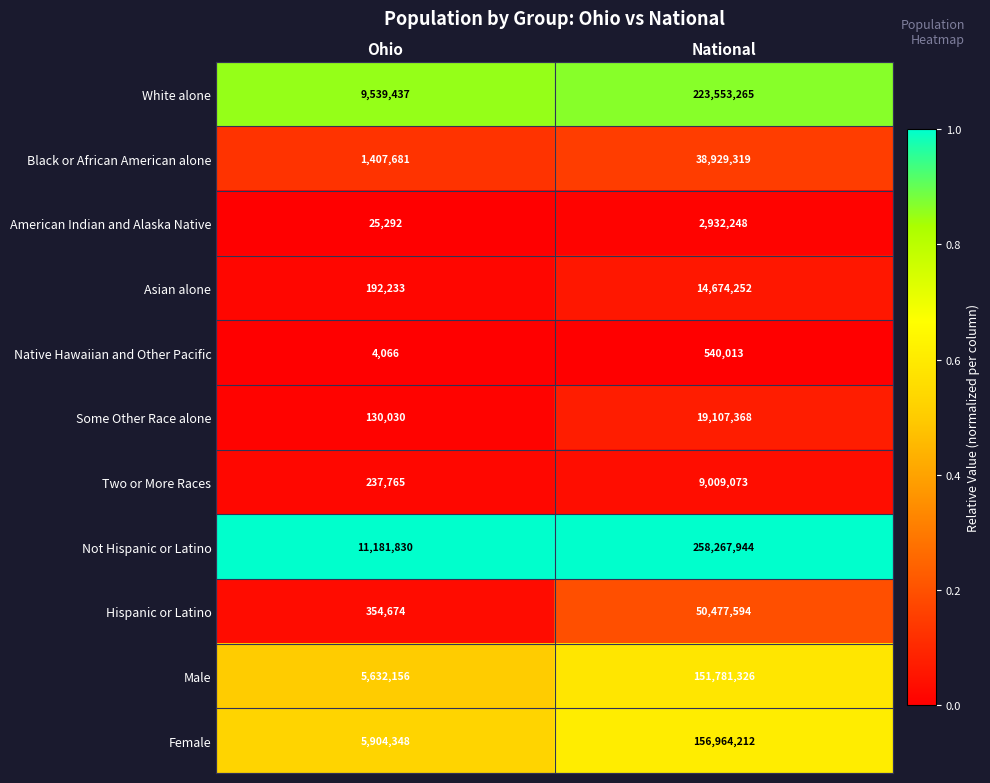

At which label is Asian alone closest to 7433242?

Ohio